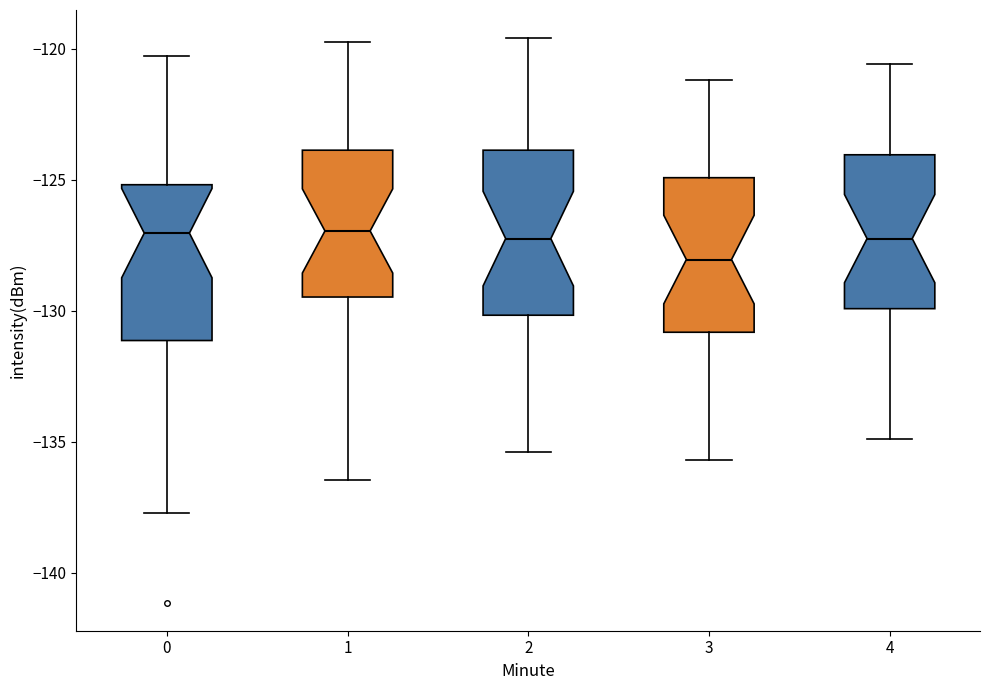

Reading left to right, transcribe this box plot: for each box, give where its median line is, the range the box spans, and where its two whiskers end, as read against the y-axis. The values are not printed on the chart, so give them approximately, as read against the axis.

0: median -127.0, box -131.0 to -125.0, whiskers -137.5 to -120.5
1: median -127.0, box -129.5 to -124.0, whiskers -136.5 to -120.0
2: median -127.0, box -130.0 to -124.0, whiskers -135.5 to -119.5
3: median -128.0, box -131.0 to -125.0, whiskers -135.5 to -121.0
4: median -127.0, box -130.0 to -124.0, whiskers -135.0 to -120.5